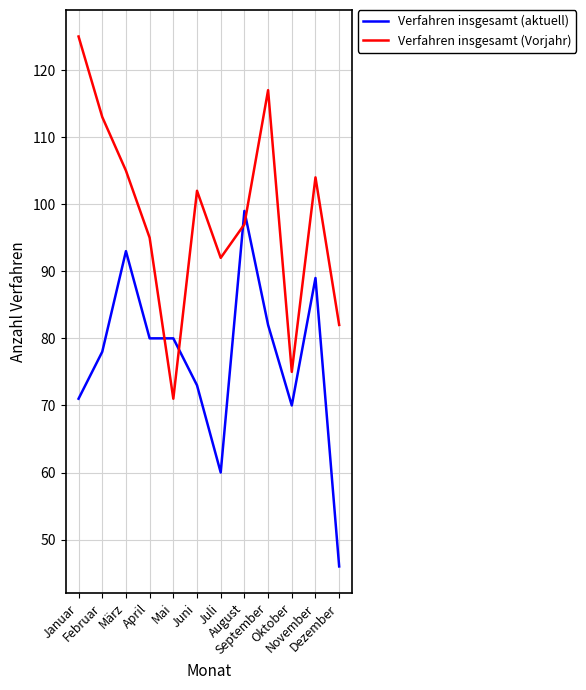

What is the smallest value displayed?

46